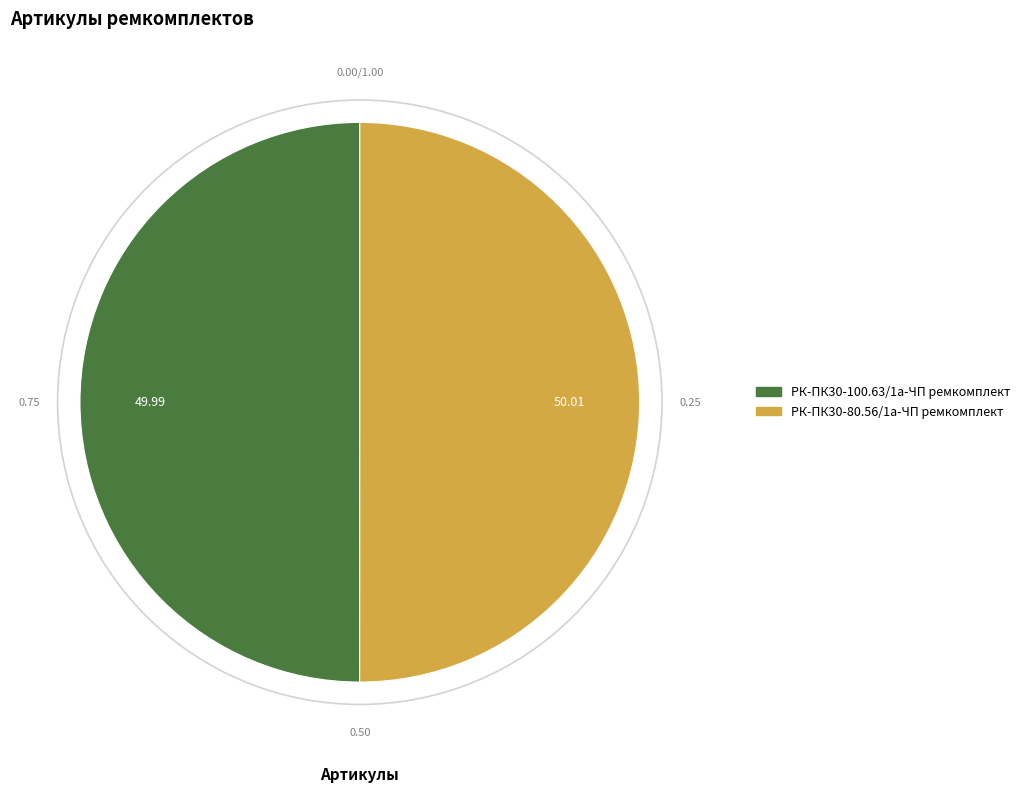

Combined, do РК-ПК30-80.56/1а-ЧП ремкомплект and РК-ПК30-100.63/1а-ЧП ремкомплект account for over 50%?

Yes